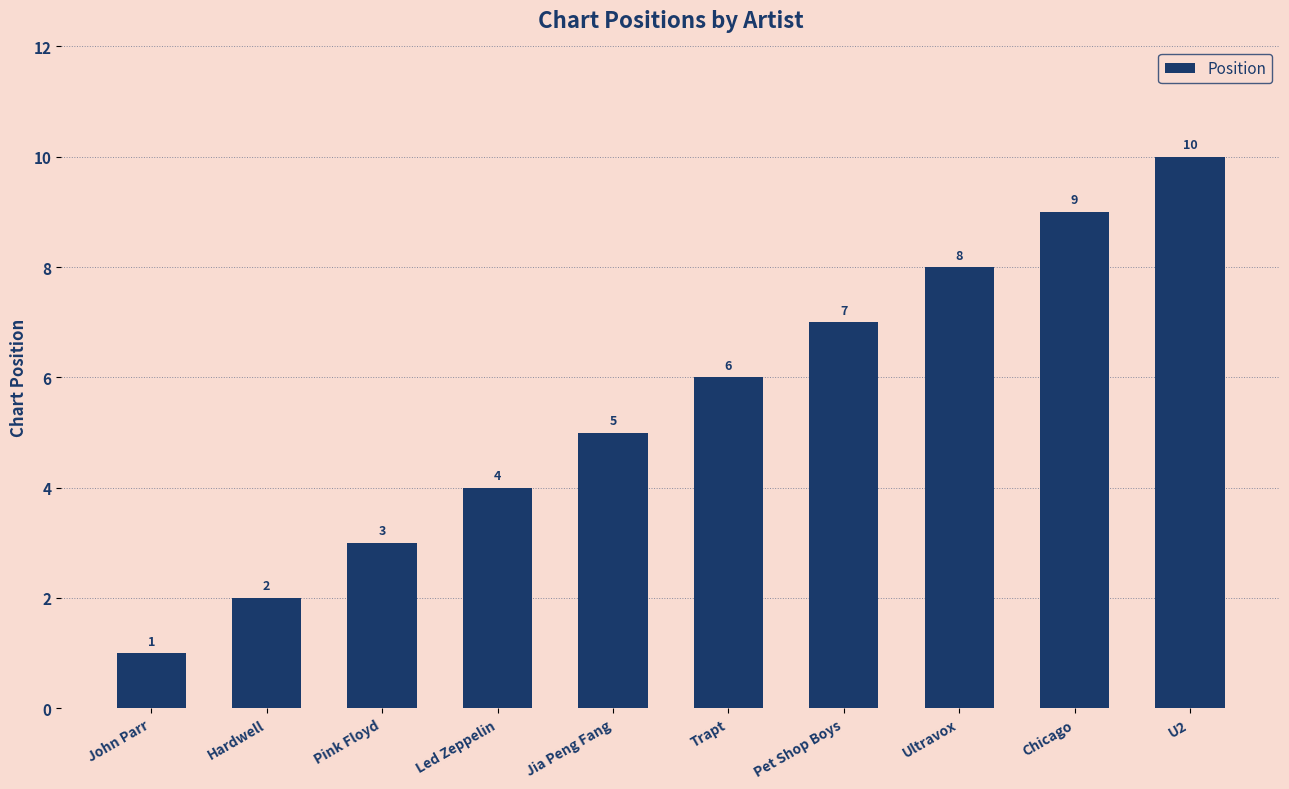

Reading left to right, list all the values displayed in this chart.

1	2	3	4	5	6	7	8	9	10